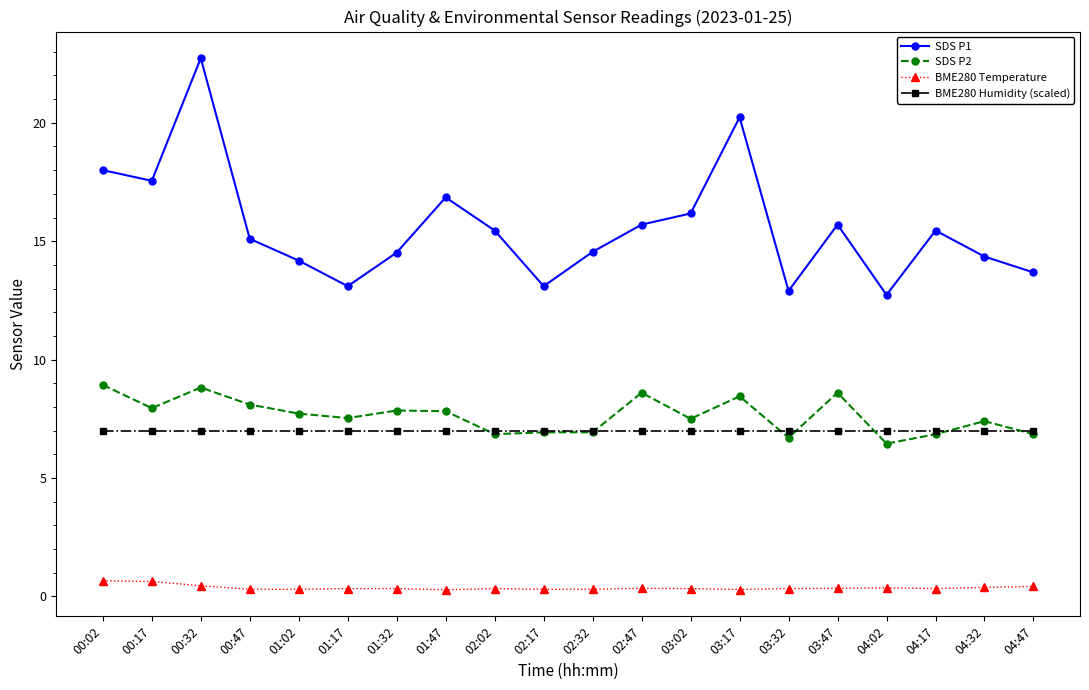

The value of SDS P2 at 04:47 is 6.8. True or false?

True